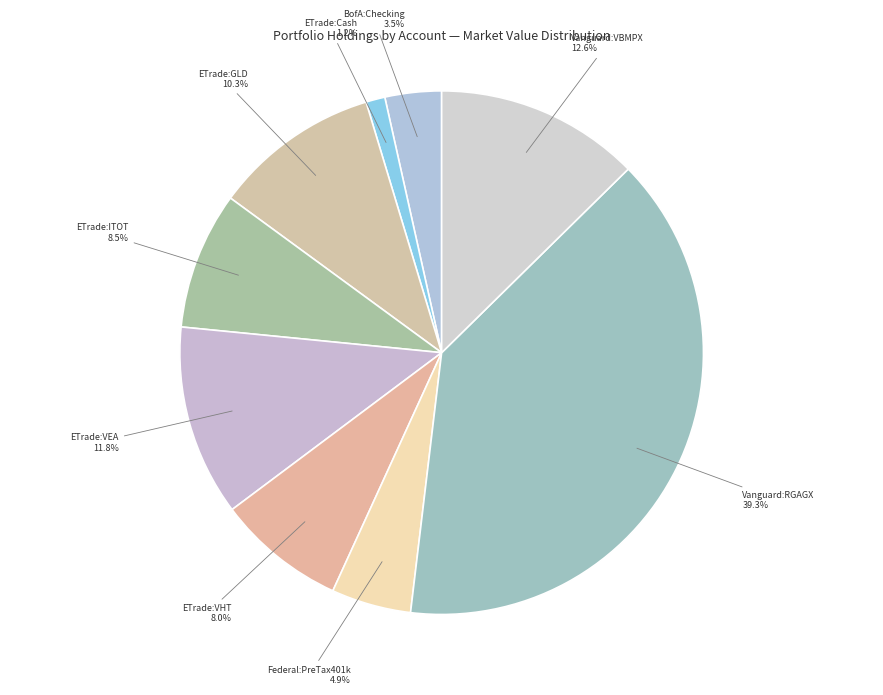

To the nearest percent, what is the difference between the largest and smallest slice percentages?

38%